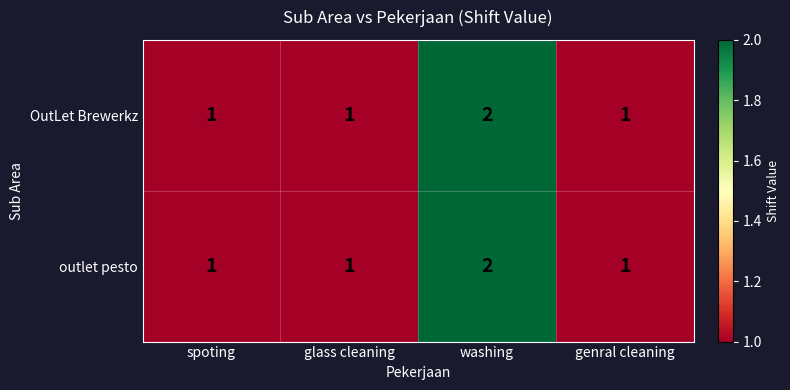

What is the sum of the OutLet Brewerkz values at spoting and washing?

3